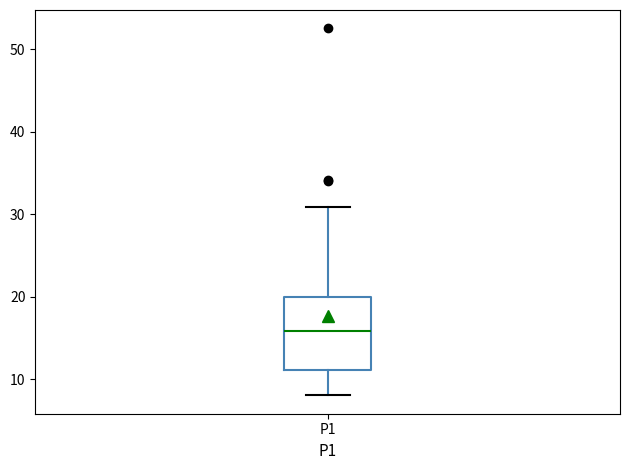

Read this box plot against the y-axis: the position of the median line, the range covered by the box, and the ends of both whiskers. The values are not printed on the chart, so give them approximately, as read against the axis.

median 16, box 11 to 20, whiskers 8 to 31